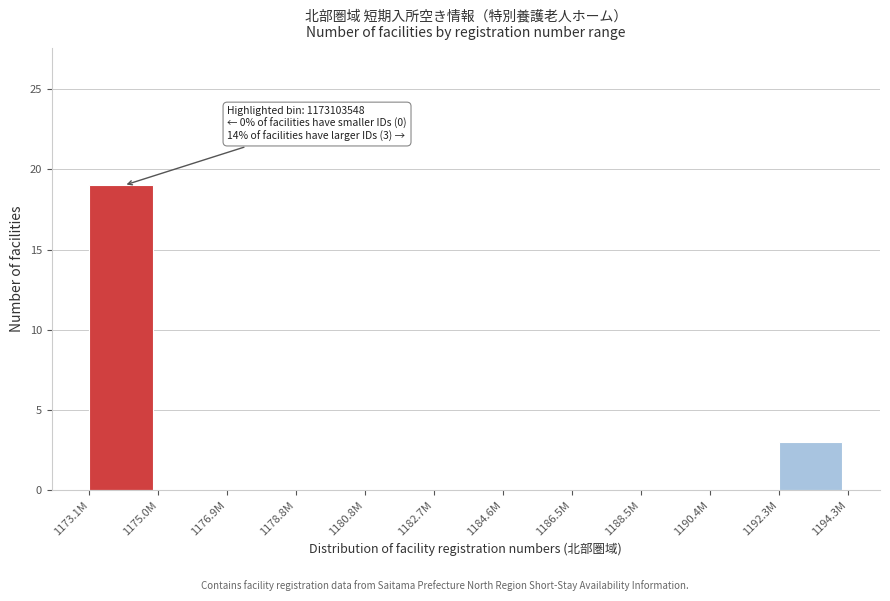

Reading left to right, extract all data points from this chart.

1173.1M=19	1175.0M=0	1176.9M=0	1178.8M=0	1180.8M=0	1182.7M=0	1184.6M=0	1186.5M=0	1188.5M=0	1190.4M=0	1192.3M=3